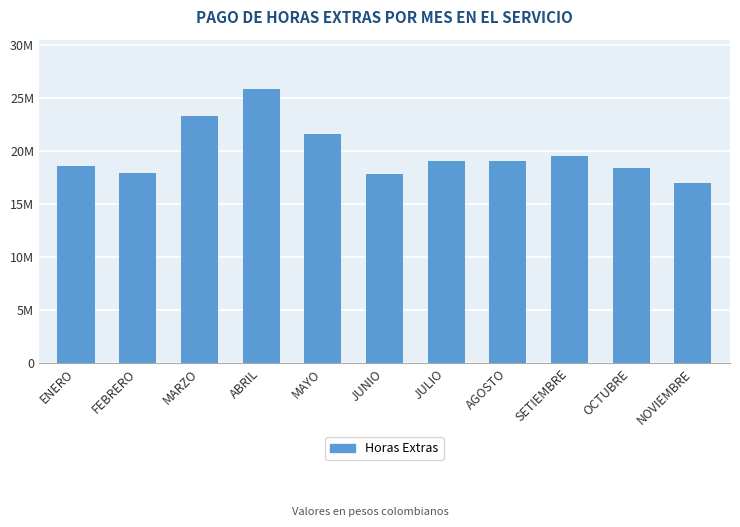

What is the difference between the second highest and second lowest values?

5507902.4